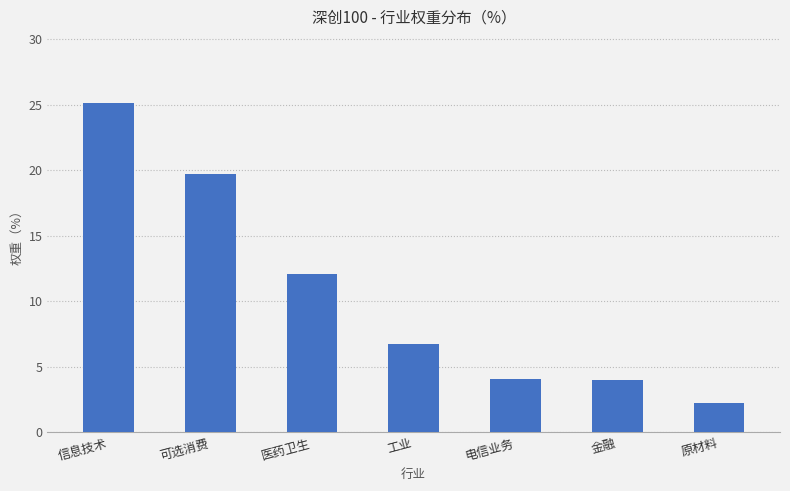

What is the label of the 5th bar from the left?

电信业务